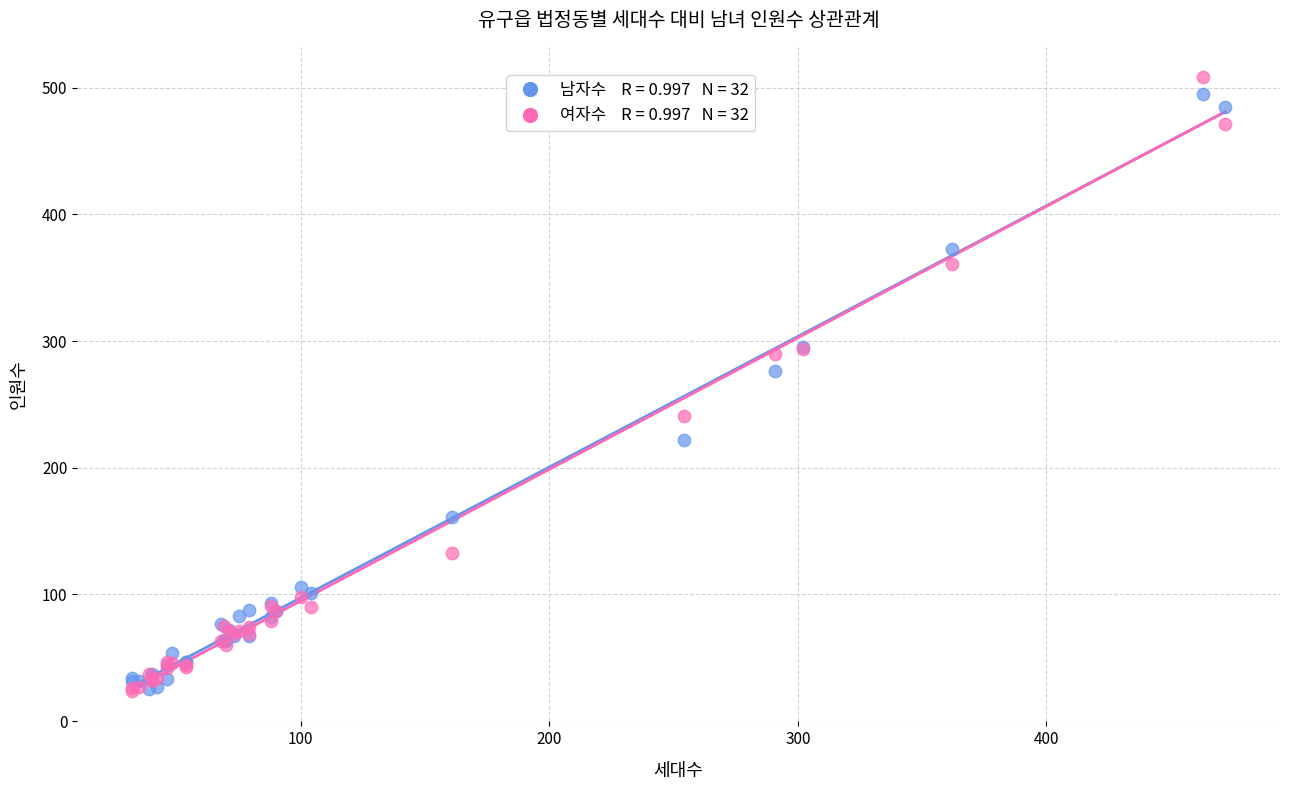

Across all series, what Y value is closest to 266?

276